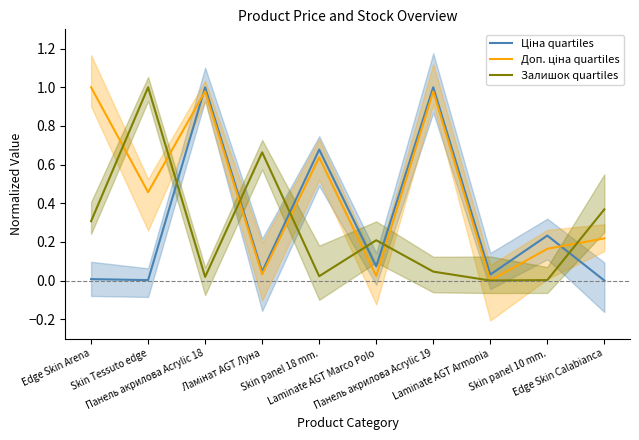

After their last crossing, which series has the higher values: Доп. ціна quartiles or Ціна quartiles?

Доп. ціна quartiles